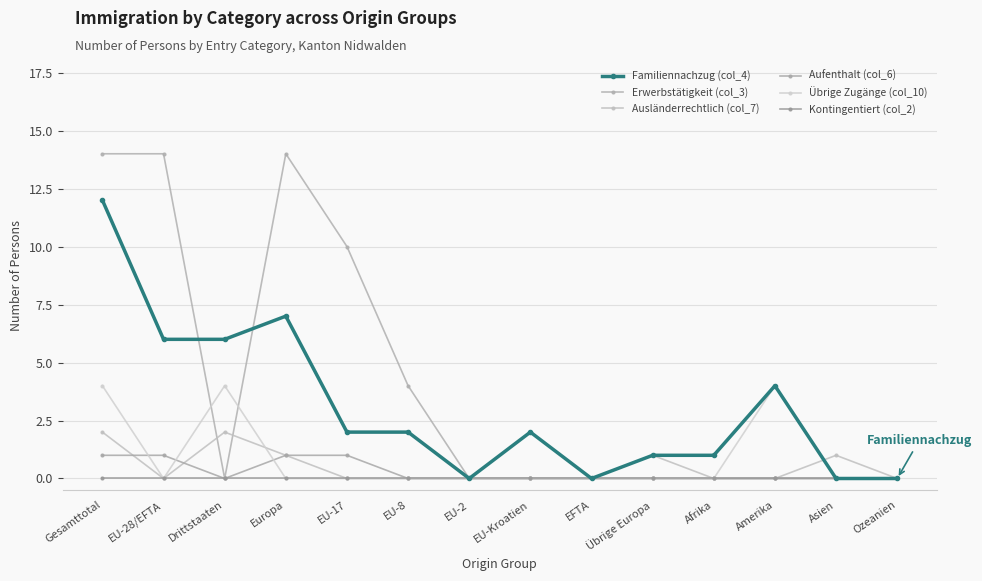

How many data points does each series have?

14